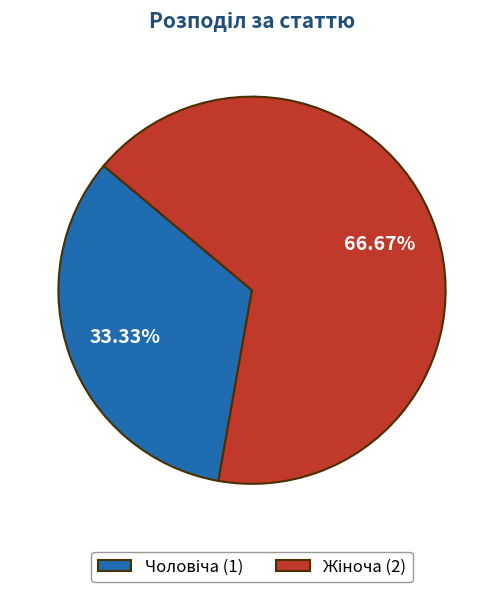

Does any single category account for the majority?

Yes